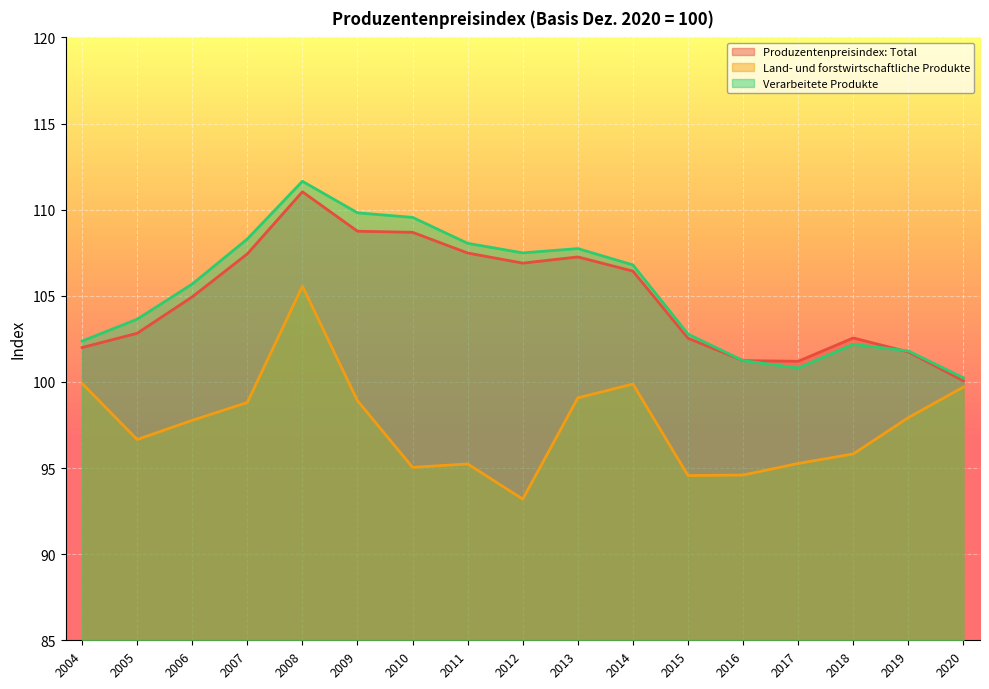

At which category does Land- und forstwirtschaftliche Produkte reach its first local peak?

2008